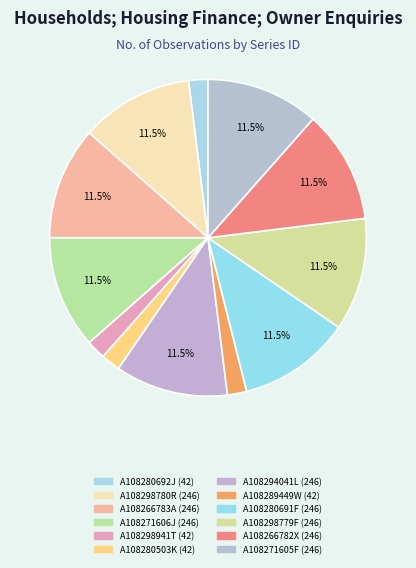

How many slices are in this pie chart?

12